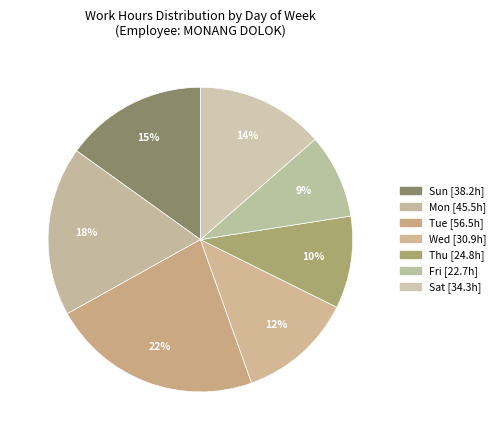

How many segments does this pie chart have?

7